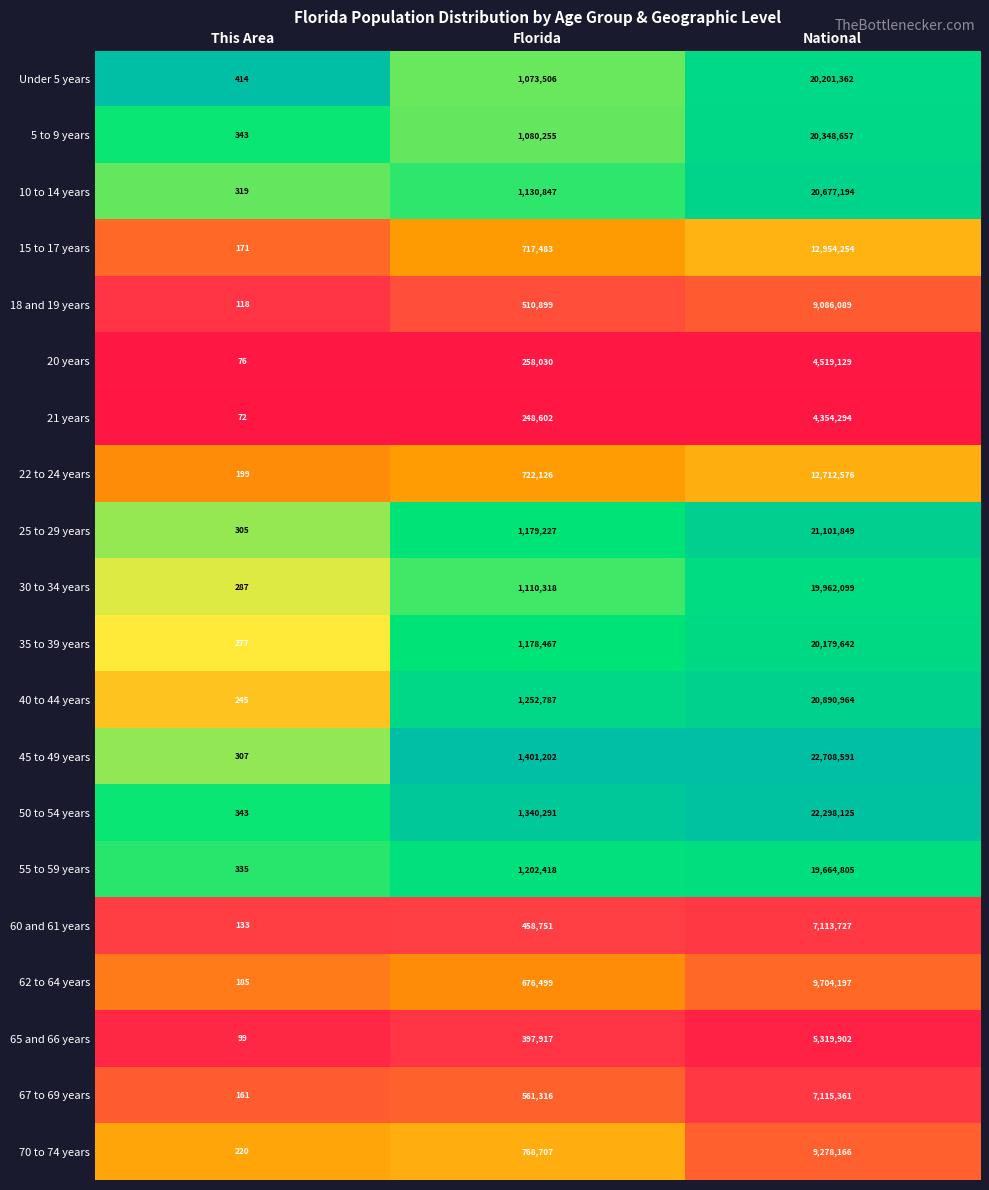

Between Florida and National, which series saw the biggest shift?

45 to 49 years